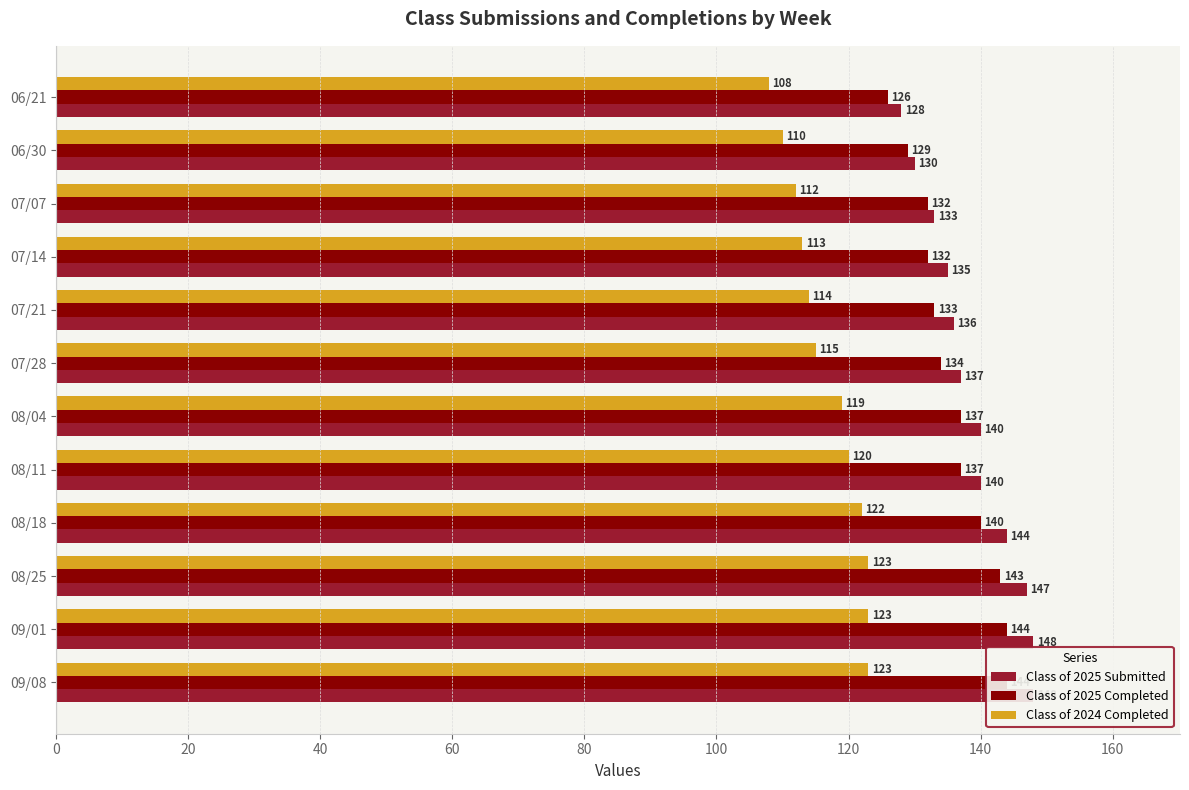

What is the difference between the maximum and minimum values in the Class of 2024 Completed series?

15